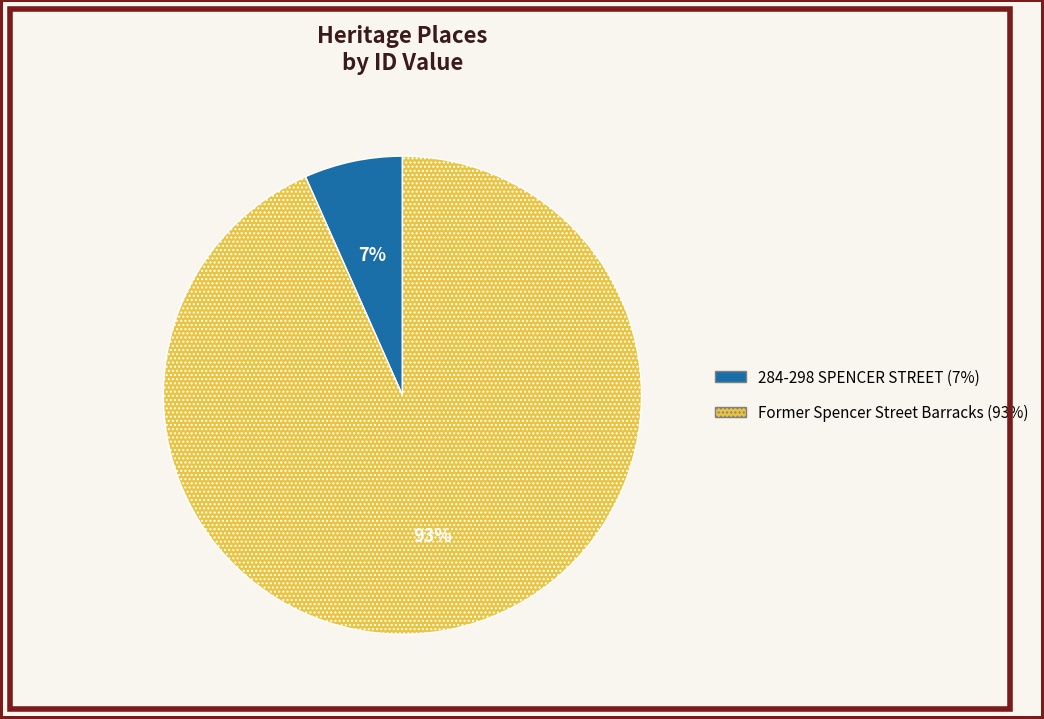

Which has a higher value, 284-298 SPENCER STREET or Former Spencer Street Barracks?

Former Spencer Street Barracks